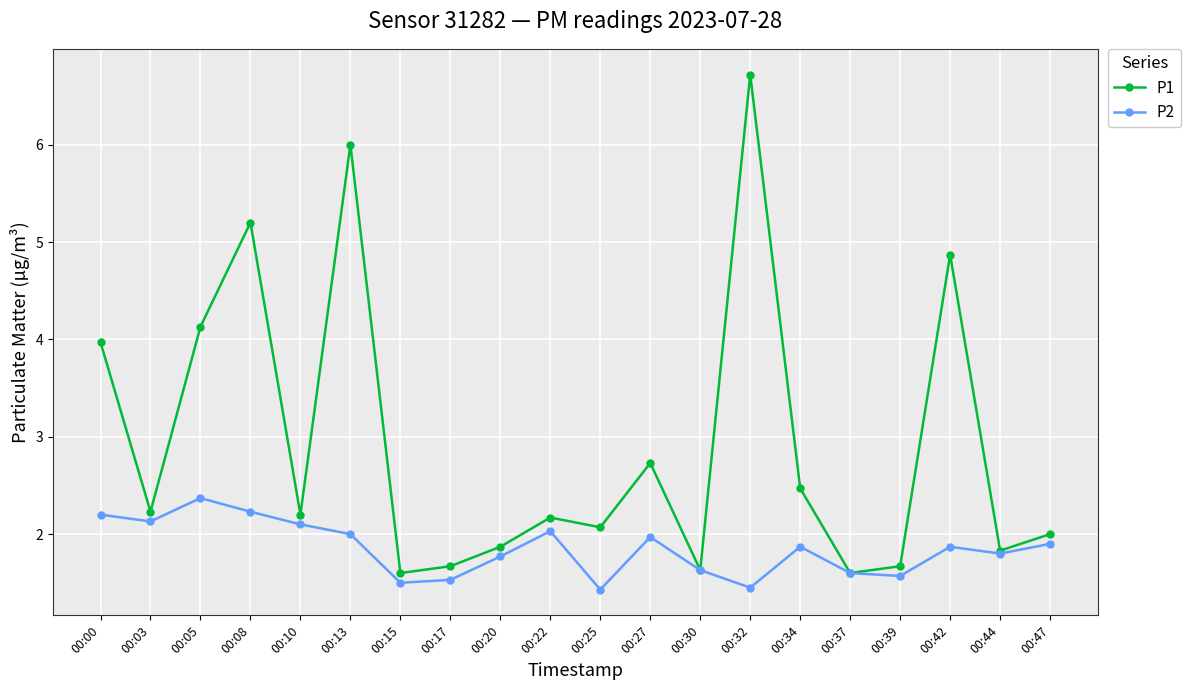

How many lines are shown in the chart?

2